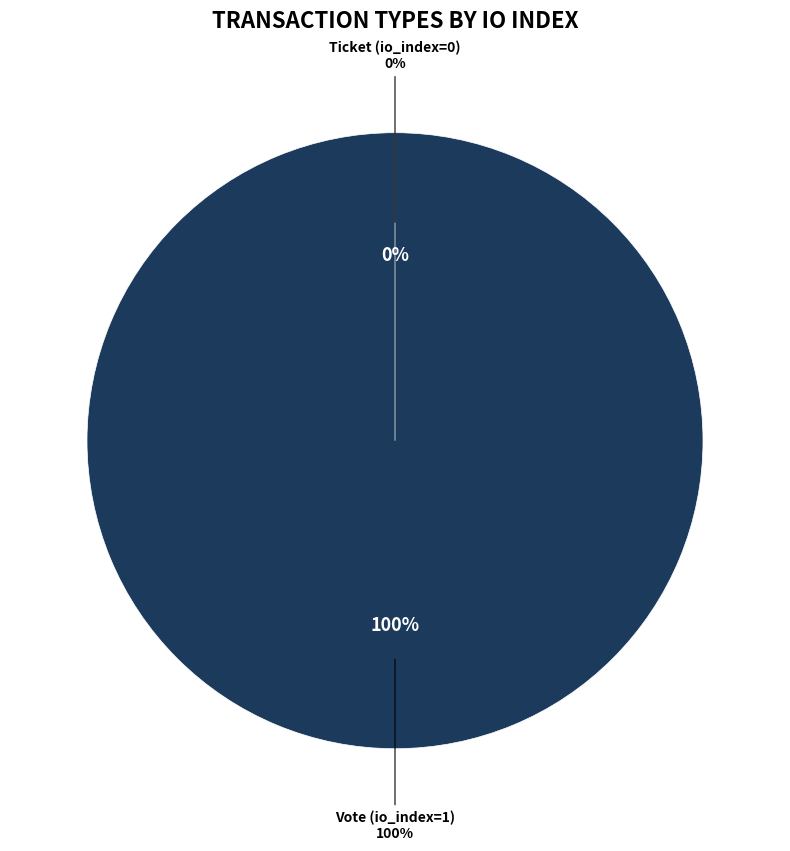

Rank the categories by value from highest to lowest.

Vote (io_index=1), Ticket (io_index=0)